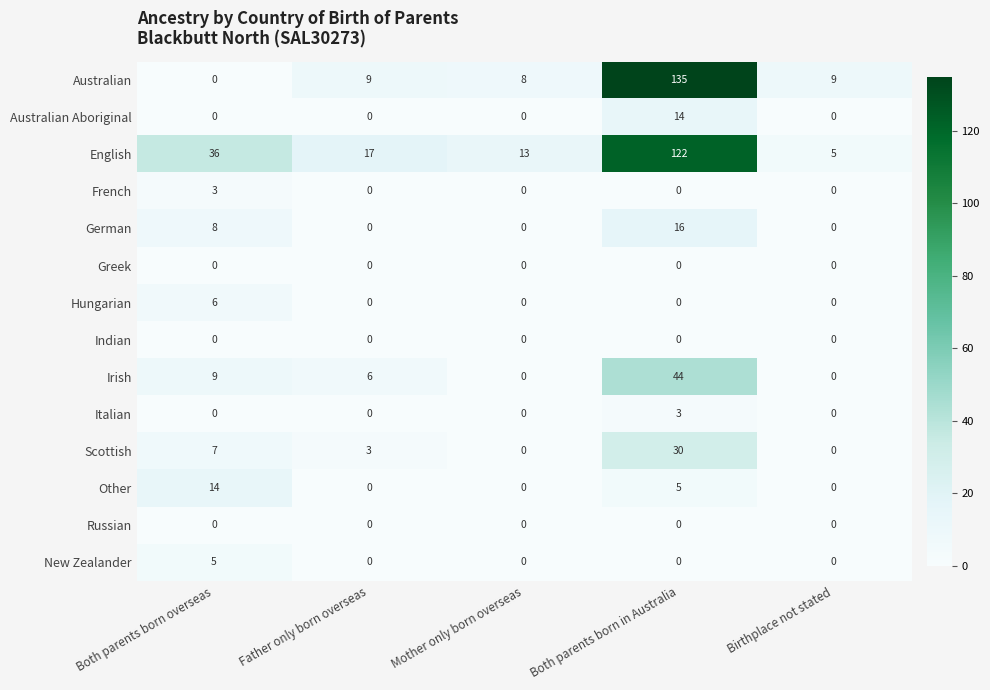

True or false: English has a value of 122 at Both parents born in Australia.

True